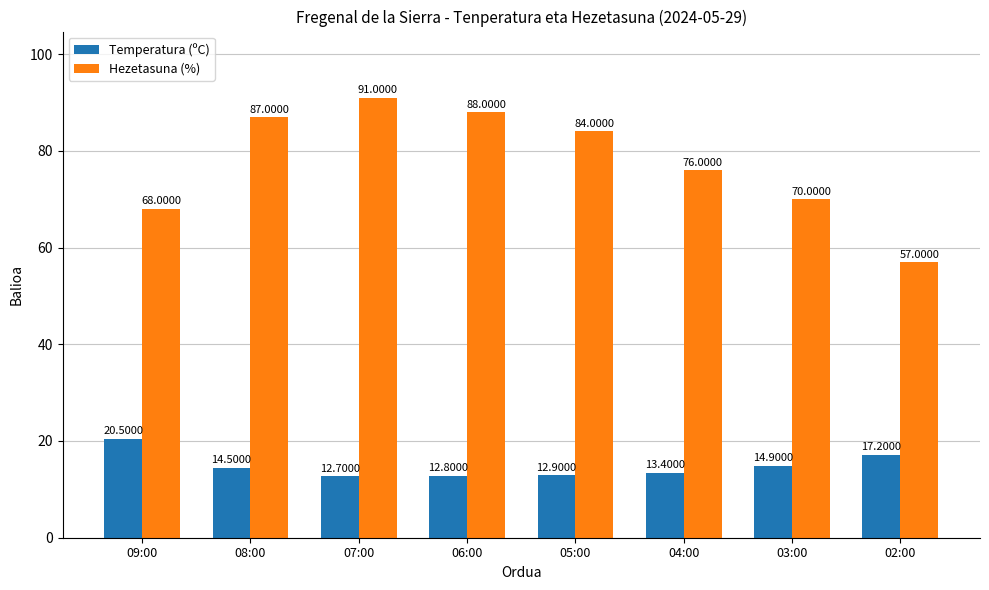

True or false: Temperatura (ºC) has a value of 12.9 at 05:00.

True